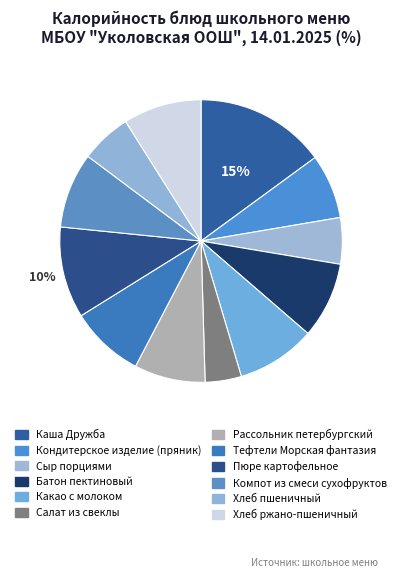

What is the smallest slice in the pie chart?

Салат из свеклы